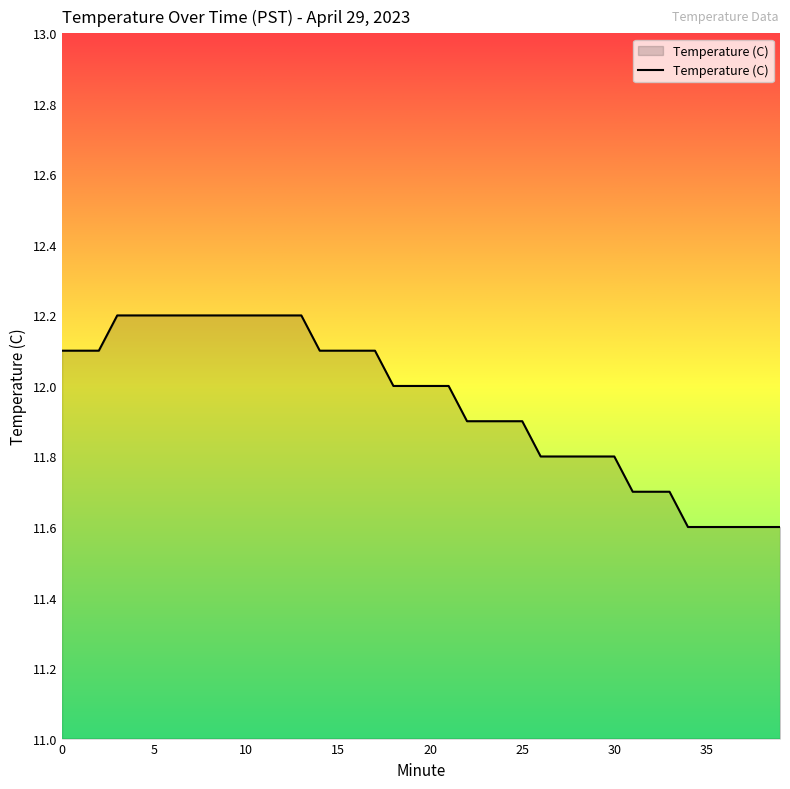

Reading left to right, what are all the values shown in this chart?

12.1	12.1	12.1	12.2	12.2	12.2	12.2	12.2	12.2	12.2	12.2	12.2	12.2	12.2	12.1	12.1	12.1	12.1	12.0	12.0	12.0	12.0	11.9	11.9	11.9	11.9	11.8	11.8	11.8	11.8	11.8	11.7	11.7	11.7	11.6	11.6	11.6	11.6	11.6	11.6